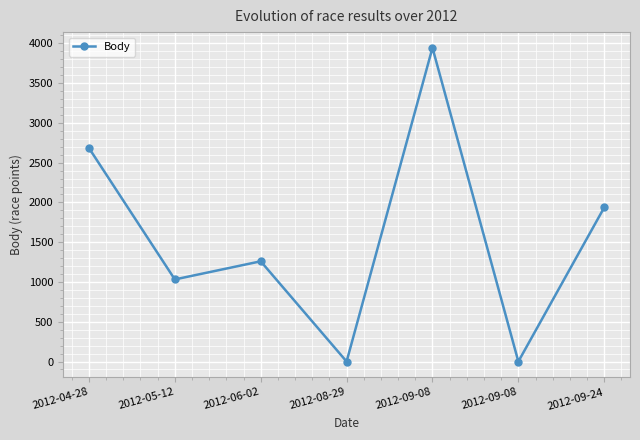

Is this an area chart (filled region under the line)?

No